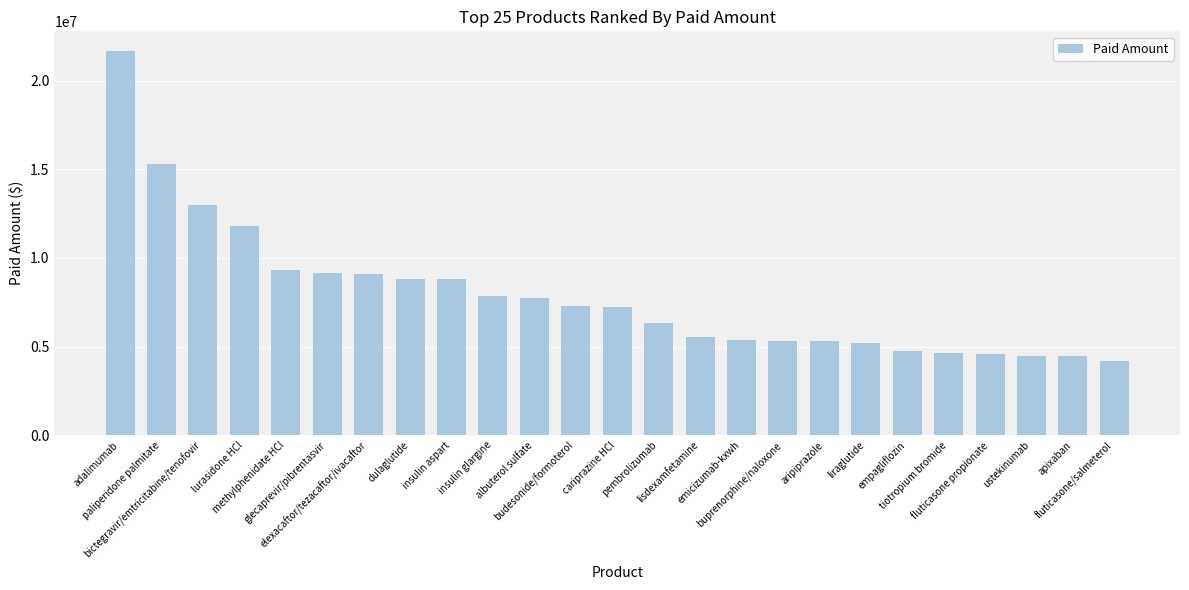

The chart shows a value of 10664972.2 at insulin glargine. True or false?

False